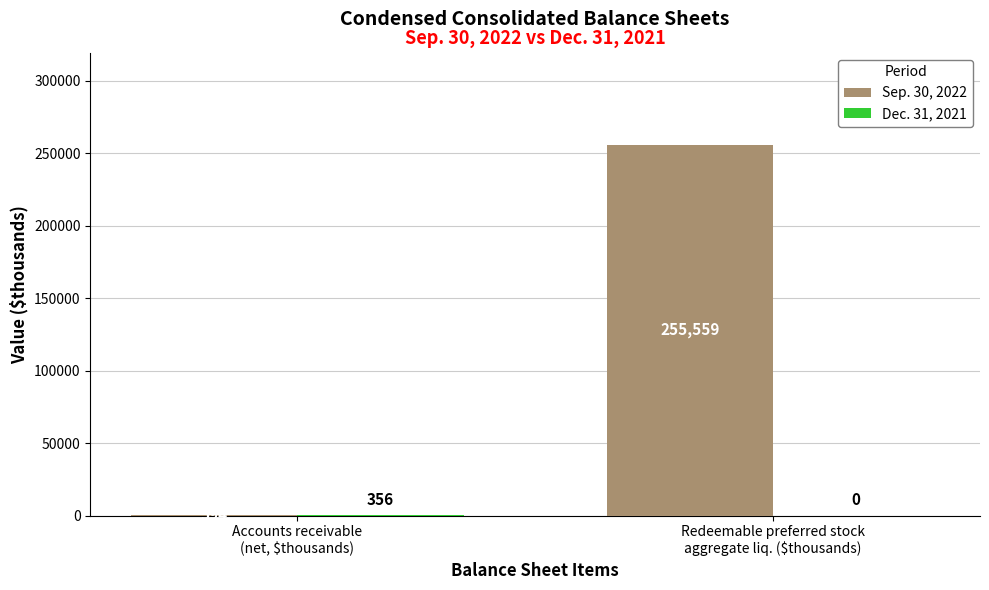

Which series has the largest total across all categories?

Sep. 30, 2022